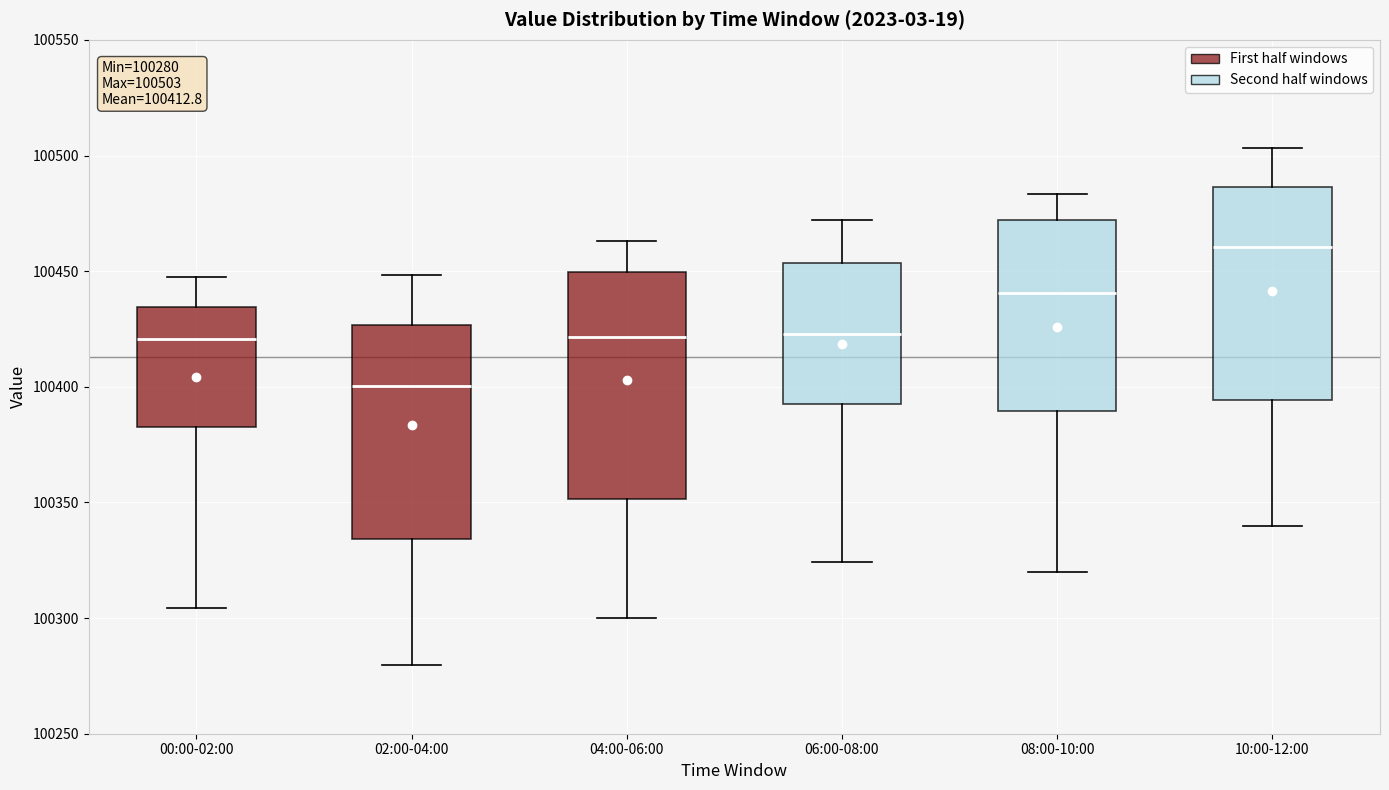

Which box's median line is the lowest?

02:00-04:00